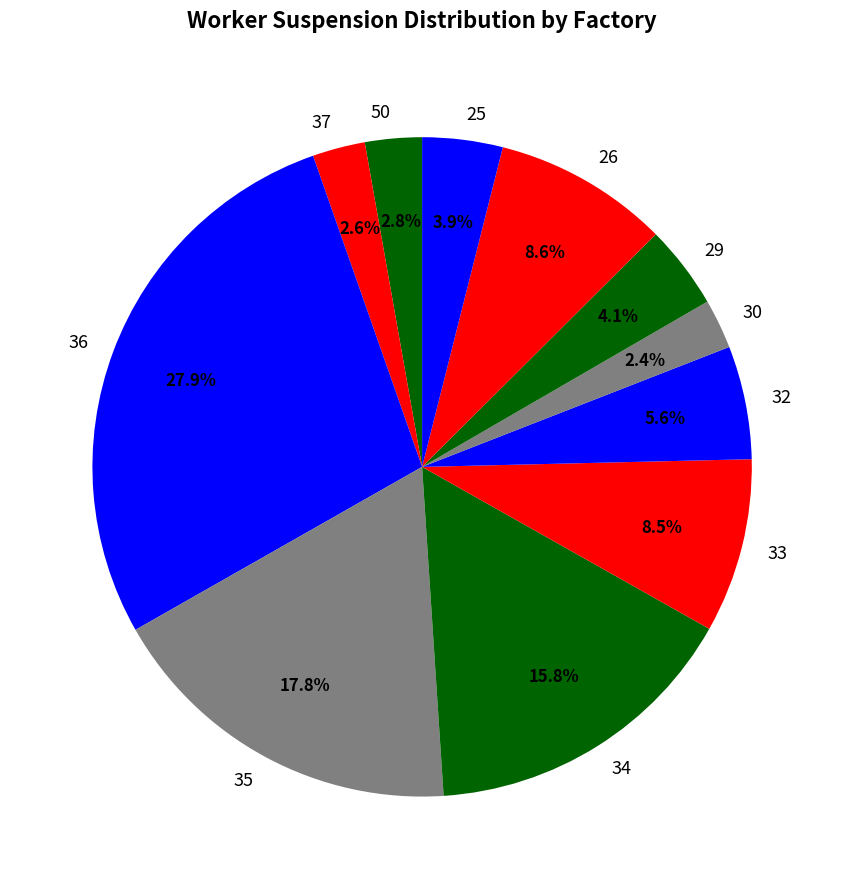

Is there a majority slice in this chart?

No